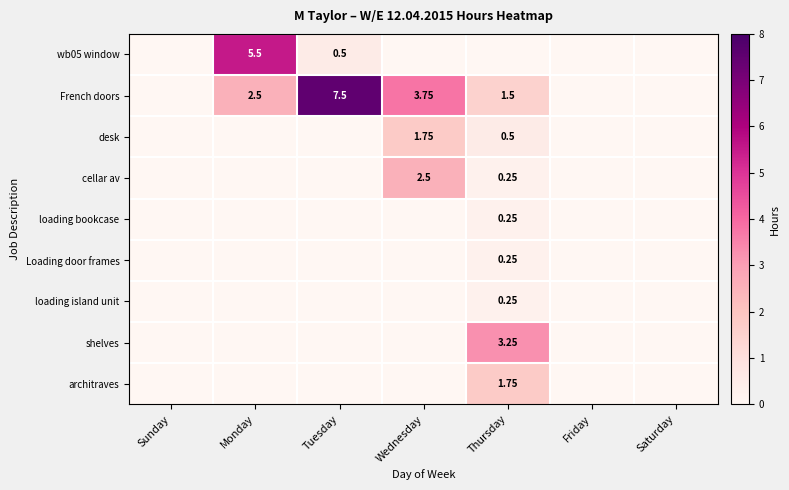

Rank the series by their maximum value, from lowest to highest.

loading bookcase, Loading door frames, loading island unit, desk, architraves, cellar av, shelves, wb05 window, French doors